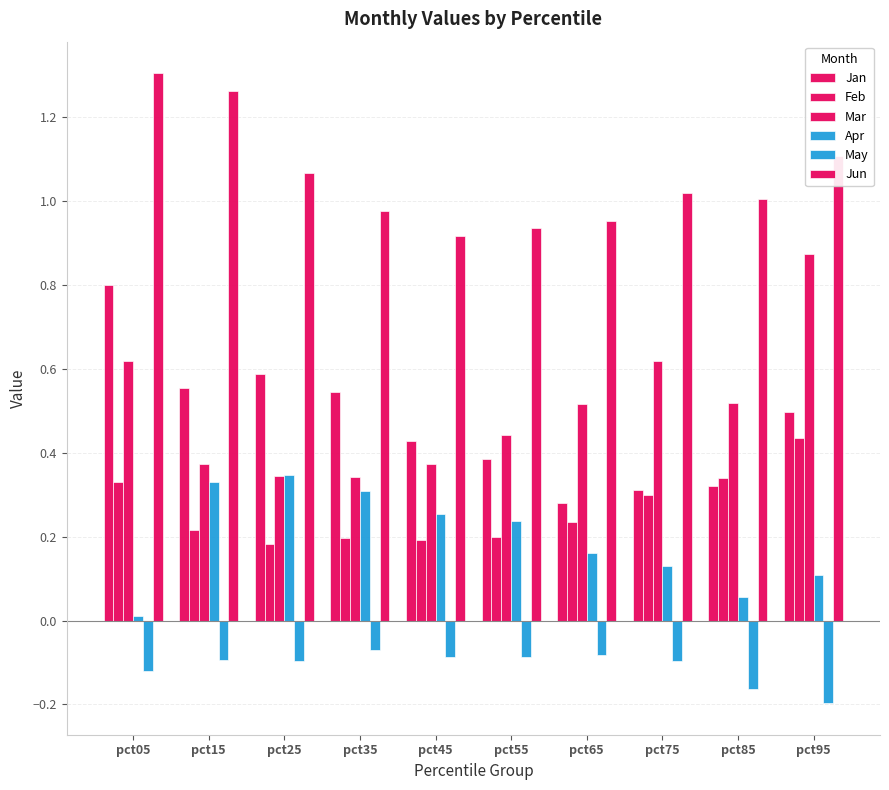

At which label does Mar reach its peak?

pct95